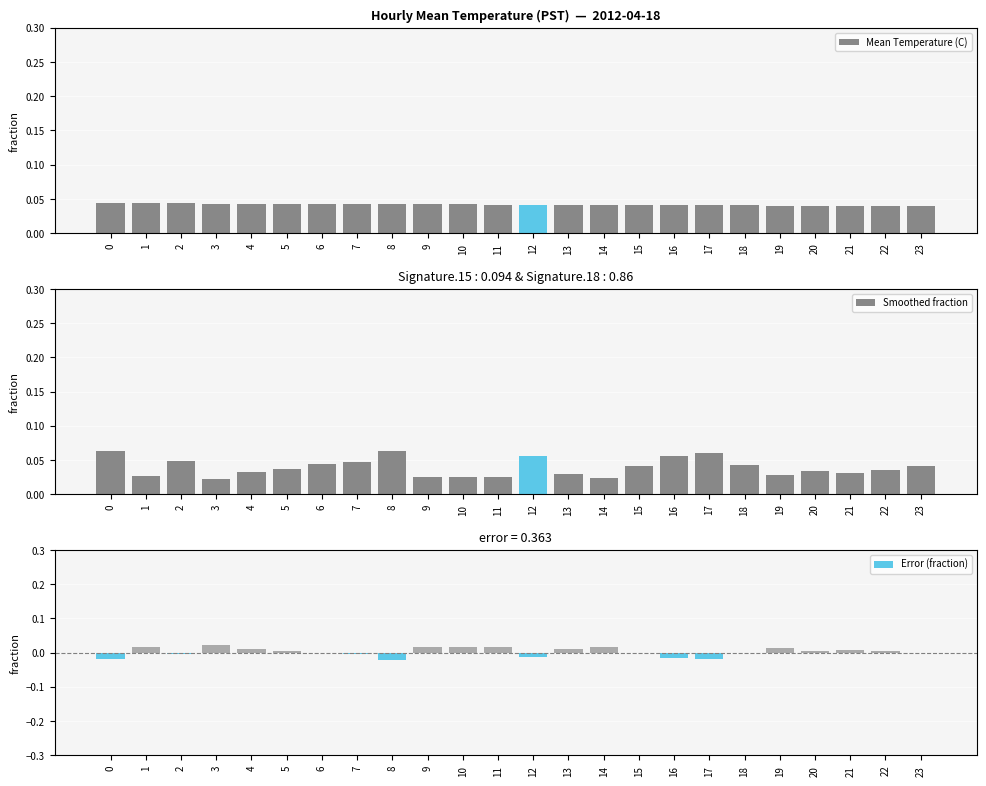

The value of Error (fraction) at 23 is -0.0. True or false?

False